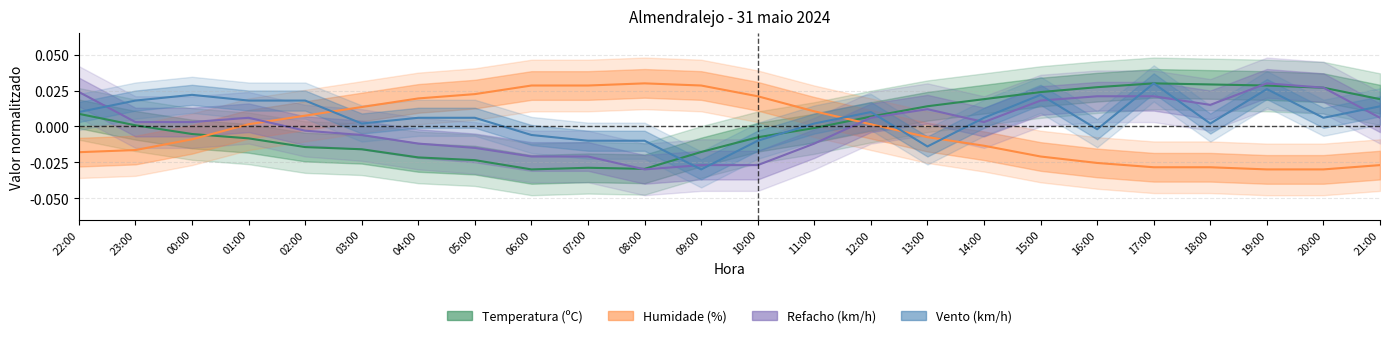

True or false: Refacho and Temperatura intersect in this chart.

True